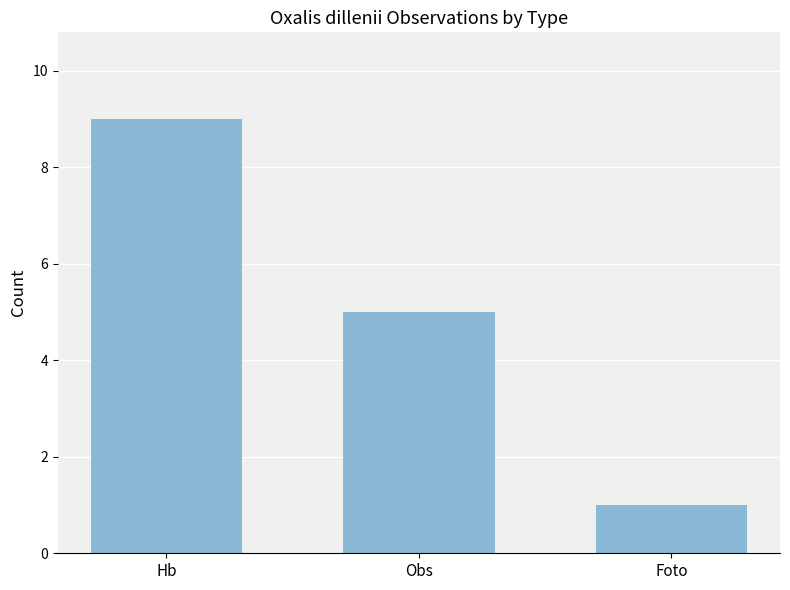

At which label does the data first exceed 5?

Hb